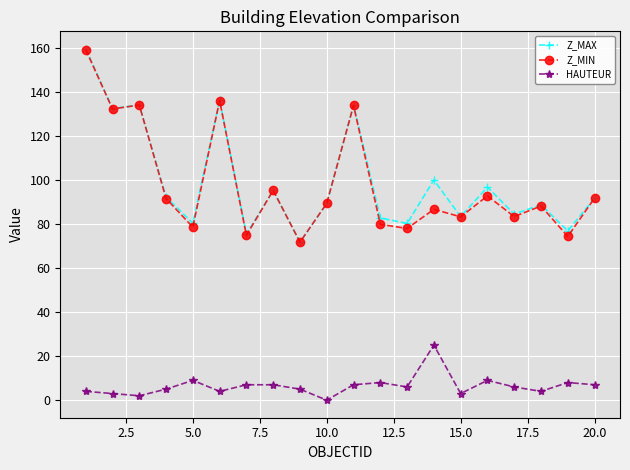

True or false: Z_MIN and HAUTEUR intersect in this chart.

False